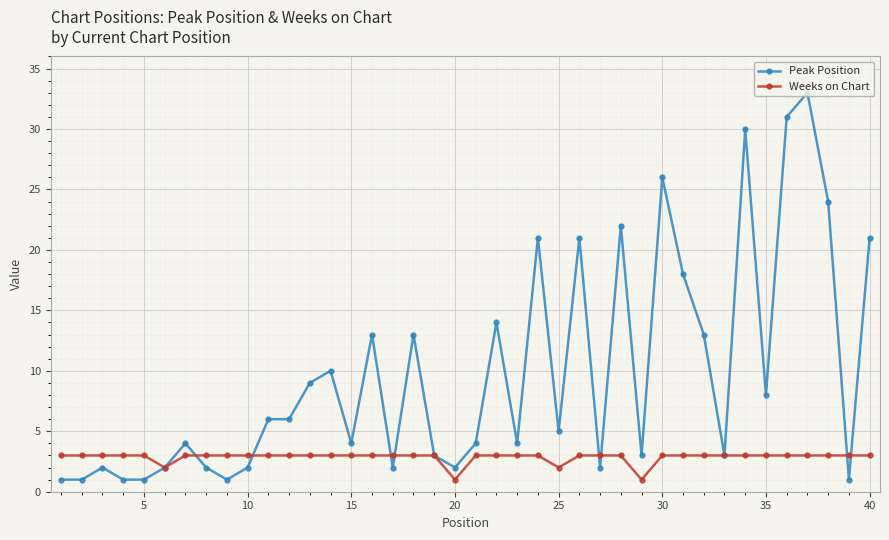

What is the greatest value displayed?

33